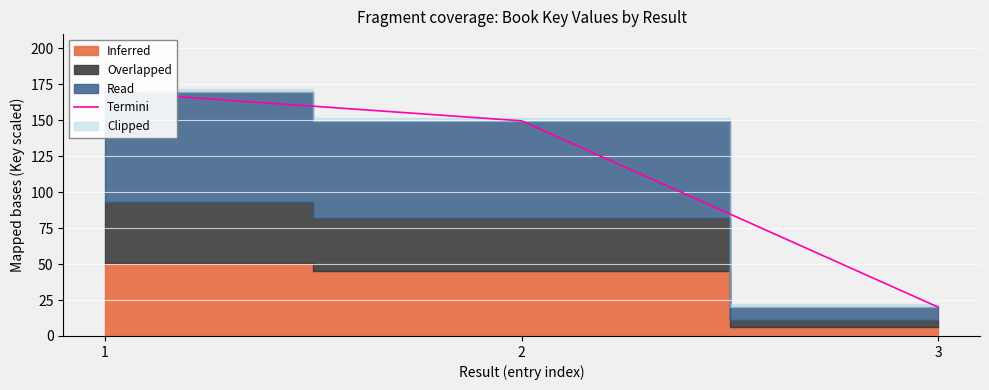

The value at 1 is 170.0. True or false?

True